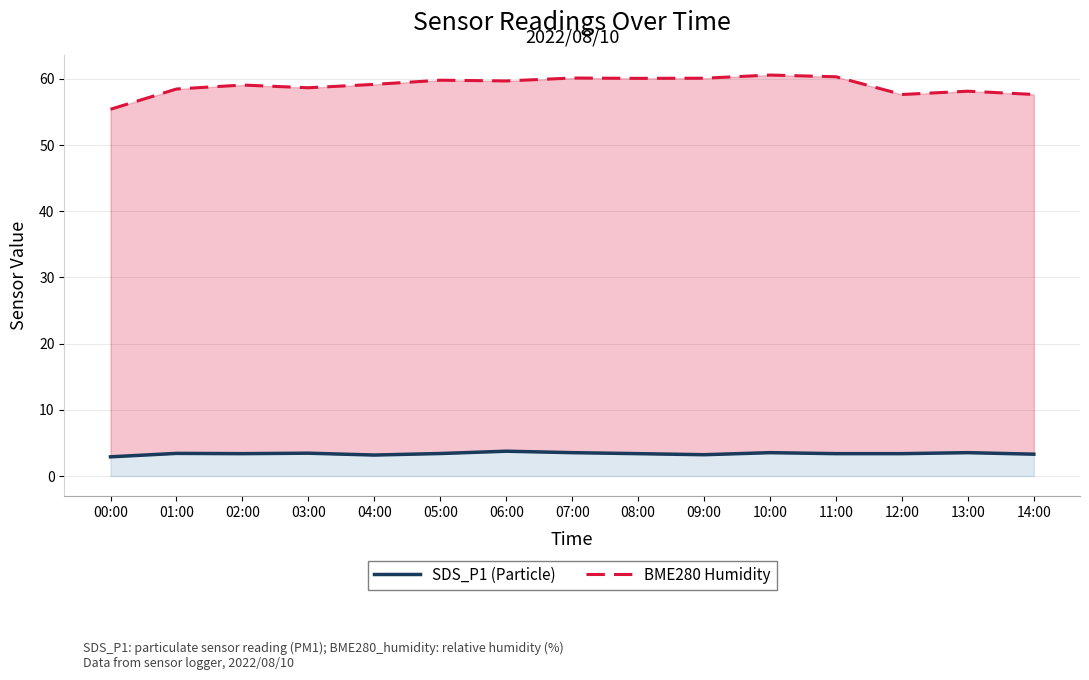

How many lines are shown in the chart?

2